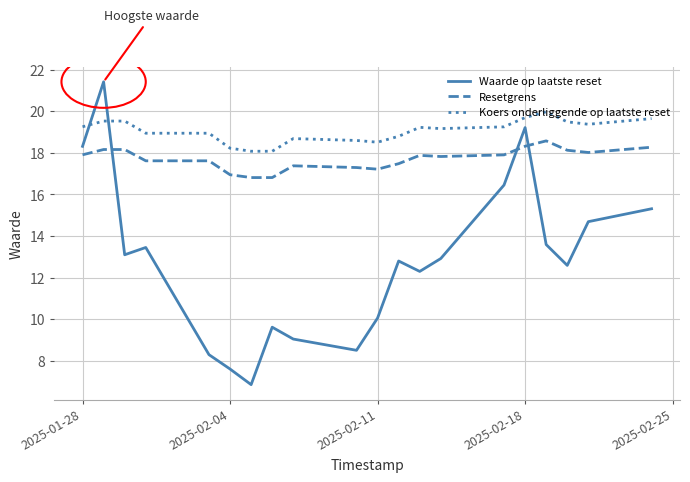

What is the difference between the maximum and minimum values in the Koers onderliggende op laatste reset series?

1.9